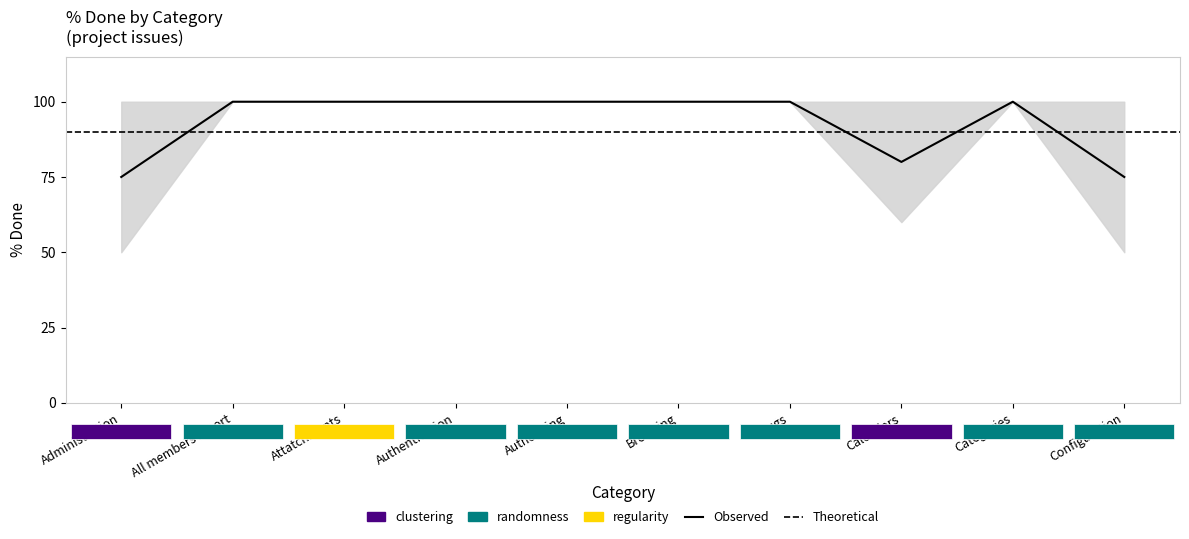

What is the value of the Mean % Done point at the 3rd from the left?

100